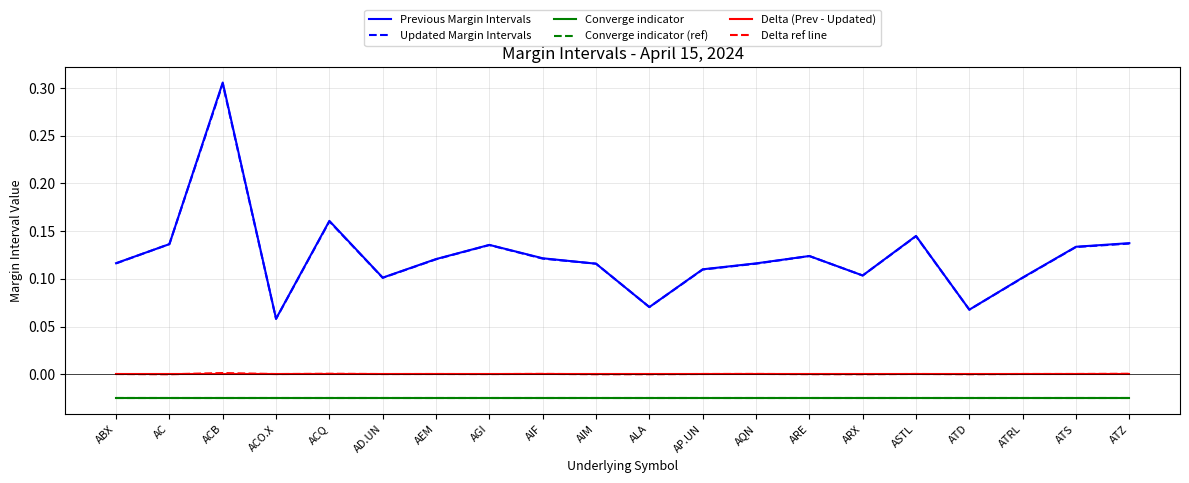

What is the highest value of the Previous Margin Intervals series?

0.3